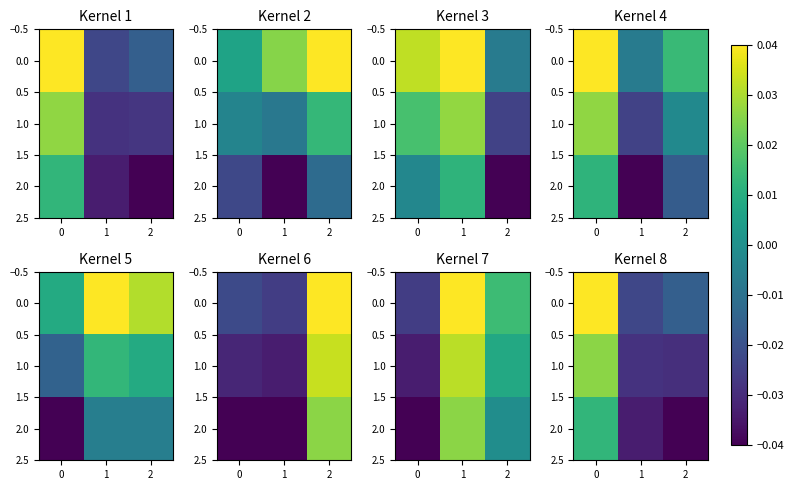

Which label corresponds to the smallest value in the chart?

2